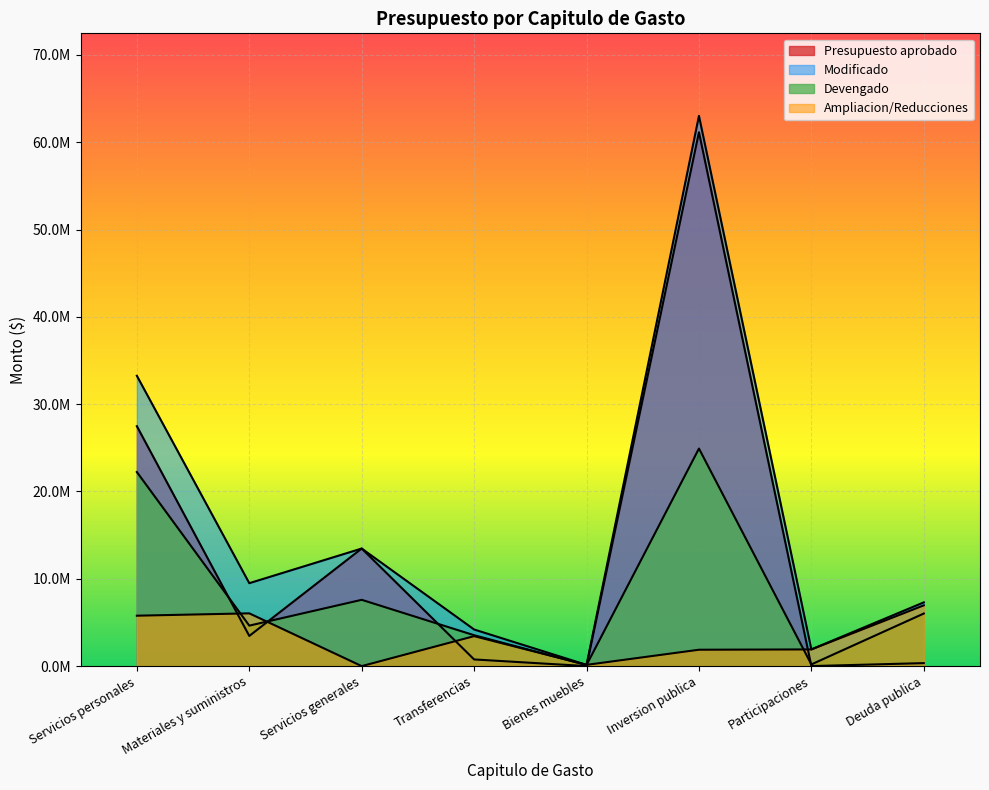

What is the value of the Devengado point at the 4th from the left?

3534012.0